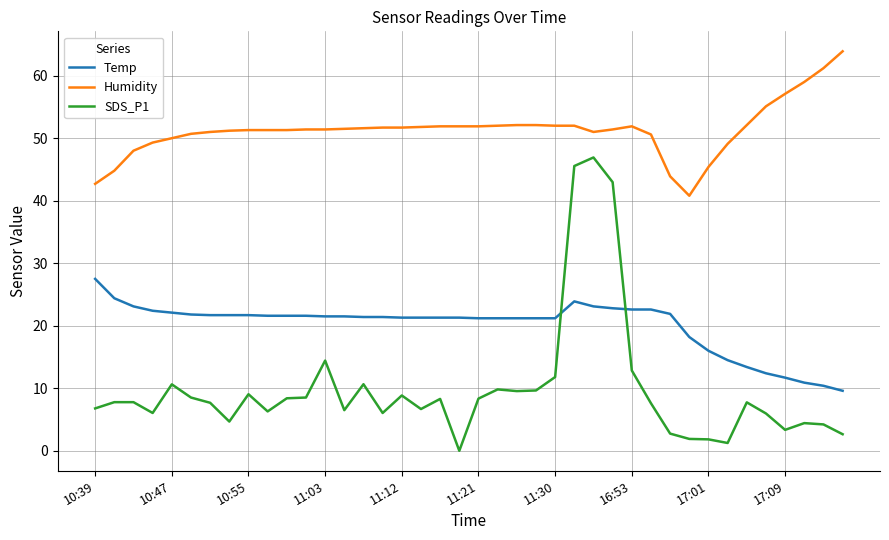

Which series has the largest total across all categories?

Humidity